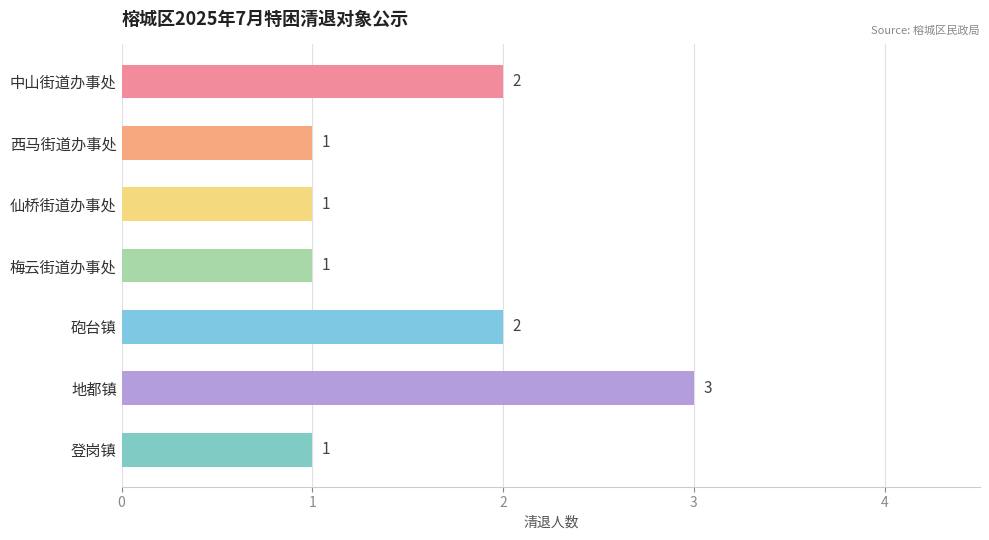

What is the value of the 7th bar from the top?

1